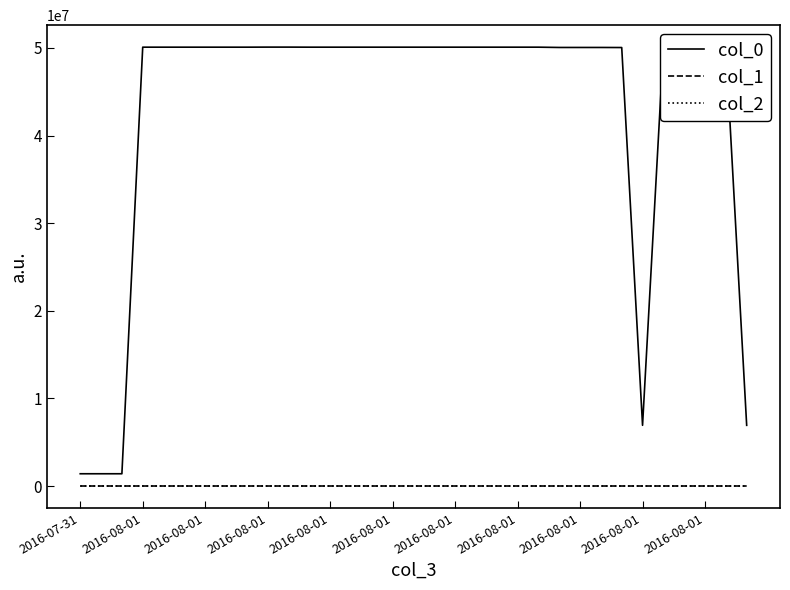

True or false: col_1 and col_0 intersect in this chart.

False